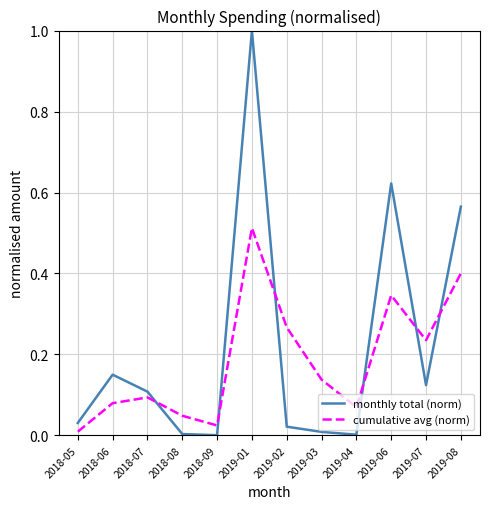

True or false: monthly total (norm) and cumulative avg (norm) cross at least once.

True